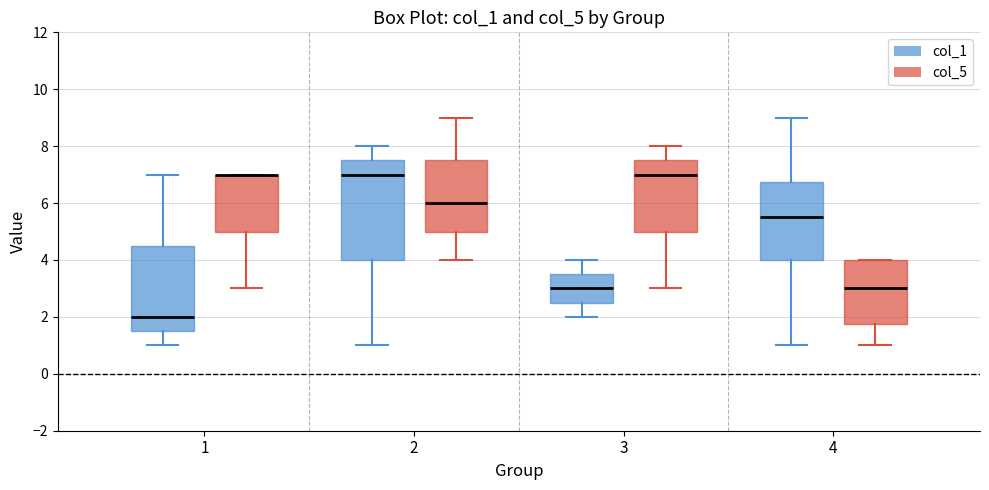

Where does the lower whisker of the box for 1 (col_5) end on the y-axis? The values are not printed on the chart, so give them approximately, as read against the axis.

3.0